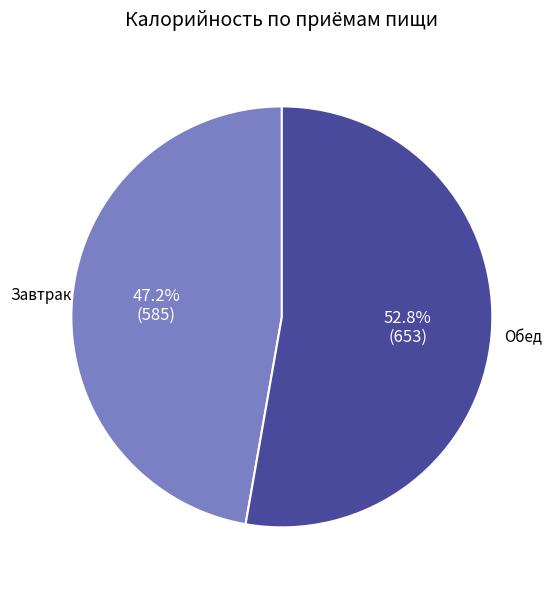

Count the number of slices in the pie.

2